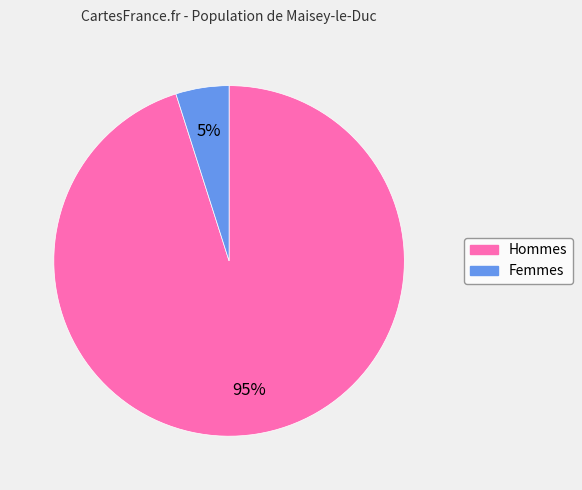

Is there any slice that represents more than half of the pie?

Yes